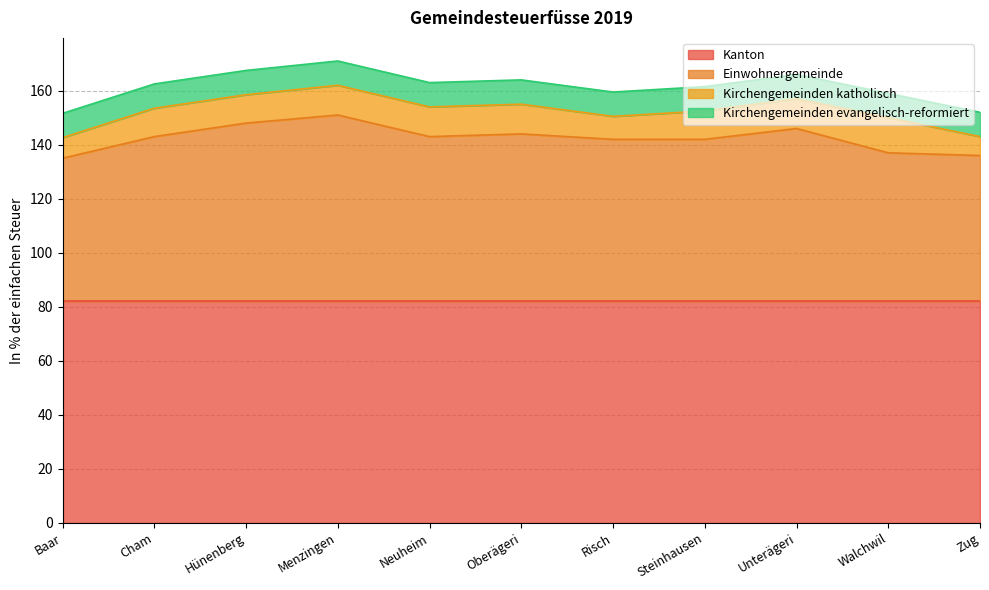

True or false: Einwohnergemeinde and Kirchengemeinden evangelisch-reformiert cross at least once.

False